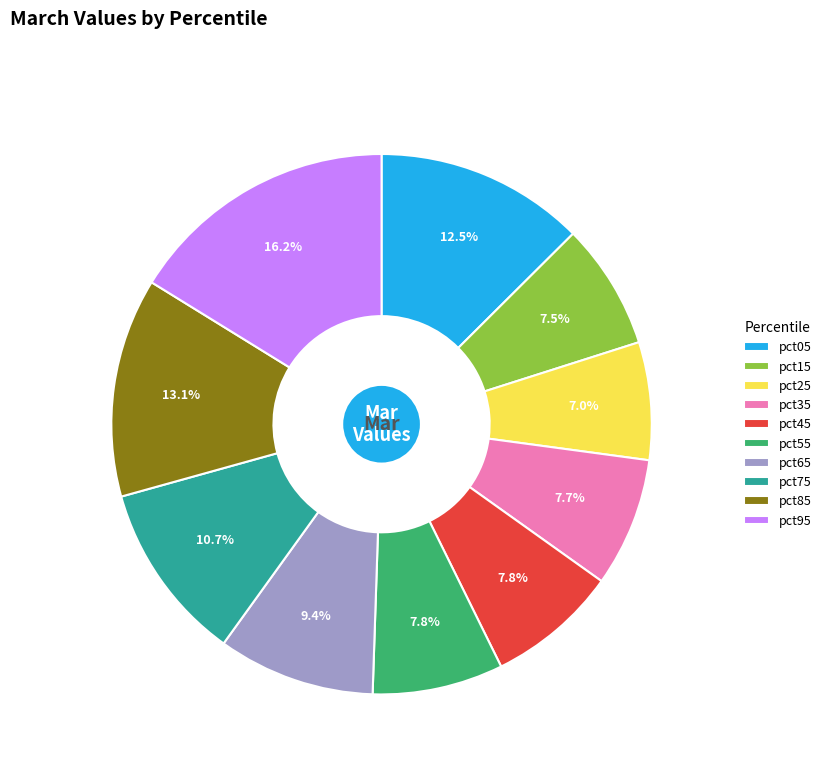

What is the smallest slice in the pie chart?

pct25